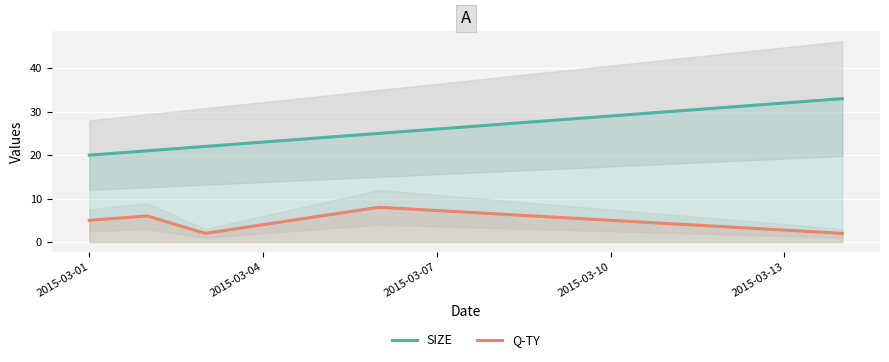

True or false: SIZE and Q-TY intersect in this chart.

False